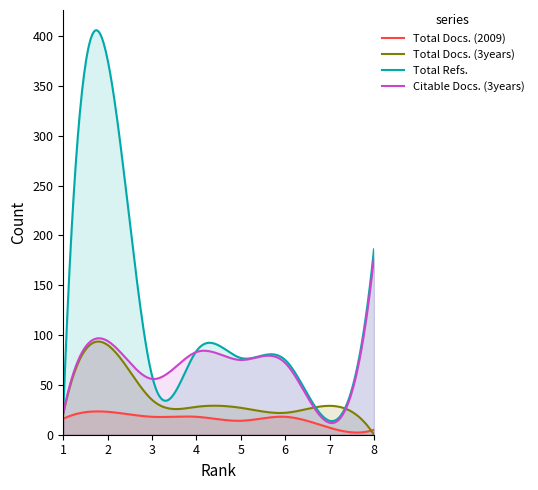

Where is Total Docs. (2009) nearest to the value 14?

5